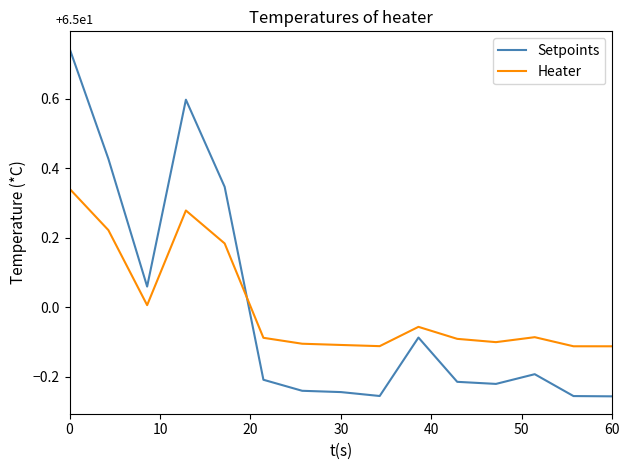

How many distinct data groups are displayed?

2